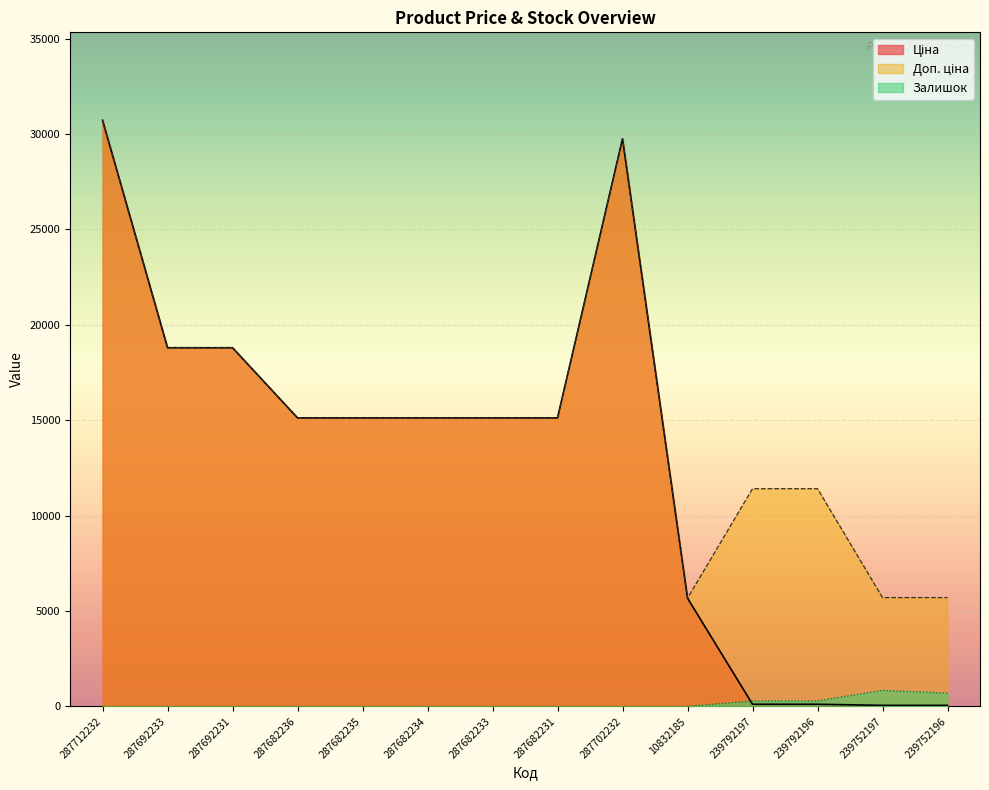

Count the number of categories in the chart.

14